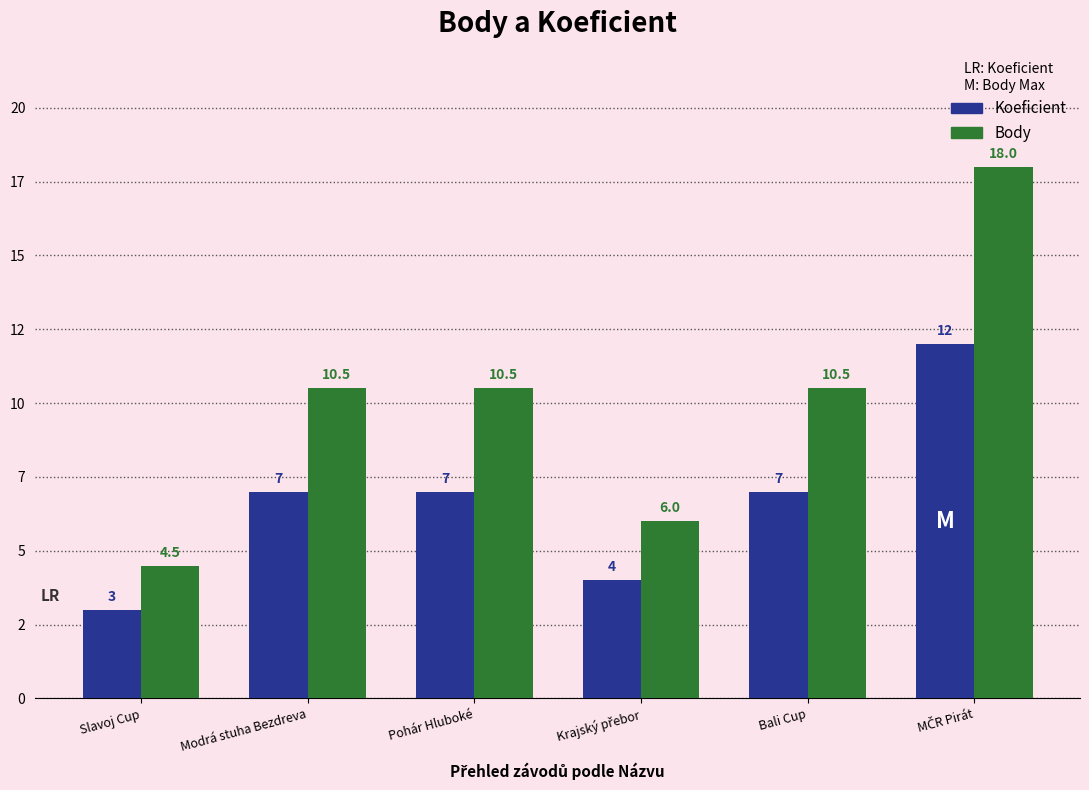

Which series has the largest range (max minus min)?

Body